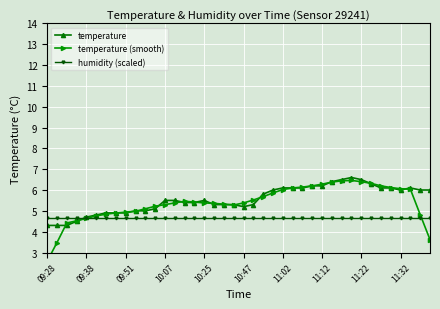

Reading left to right, transcribe all the data shown in this chart.

temperature: 4.3	4.3	4.3	4.5	4.7	4.8	4.9	4.9	4.9	5.0	5.0	5.1	5.5	5.5	5.4	5.4	5.5	5.3	5.3	5.3	5.2	5.3	5.8	6.0	6.1	6.1	6.1	6.2	6.2	6.4	6.5	6.6	6.5	6.3	6.1	6.1	6.0	6.1	6.0	6.0
temperature (smooth): 2.6	3.5	4.4	4.5	4.6	4.8	4.8	4.9	4.9	5.0	5.1	5.2	5.3	5.4	5.5	5.4	5.4	5.4	5.3	5.3	5.4	5.5	5.7	5.9	6.0	6.1	6.1	6.2	6.3	6.4	6.4	6.5	6.4	6.3	6.2	6.1	6.1	6.0	4.8	3.6
humidity (scaled): 4.6	4.6	4.6	4.6	4.6	4.6	4.6	4.6	4.6	4.6	4.6	4.6	4.6	4.6	4.6	4.6	4.6	4.6	4.6	4.6	4.6	4.6	4.6	4.6	4.6	4.6	4.6	4.6	4.6	4.6	4.6	4.6	4.6	4.6	4.6	4.6	4.6	4.6	4.6	4.6